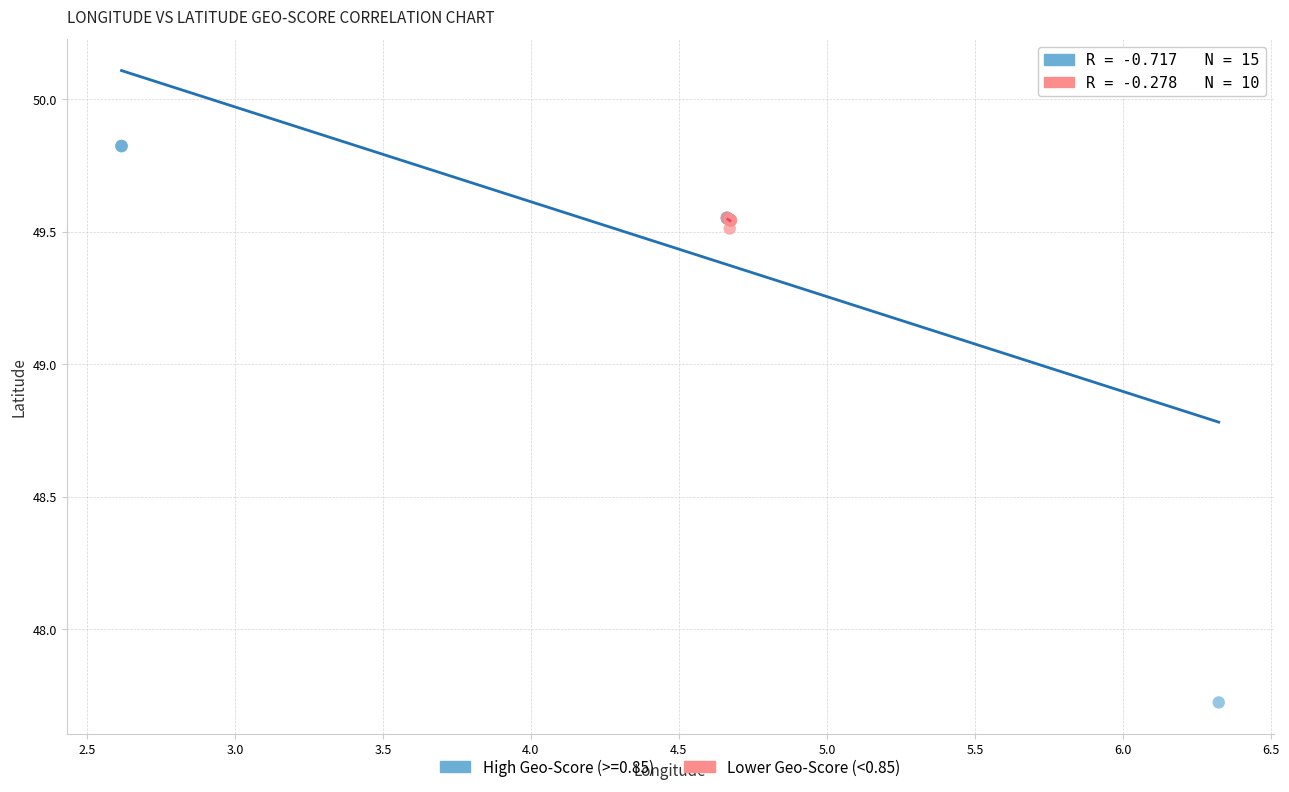

Which series contains the highest Y value?

High Geo-Score (>=0.85)